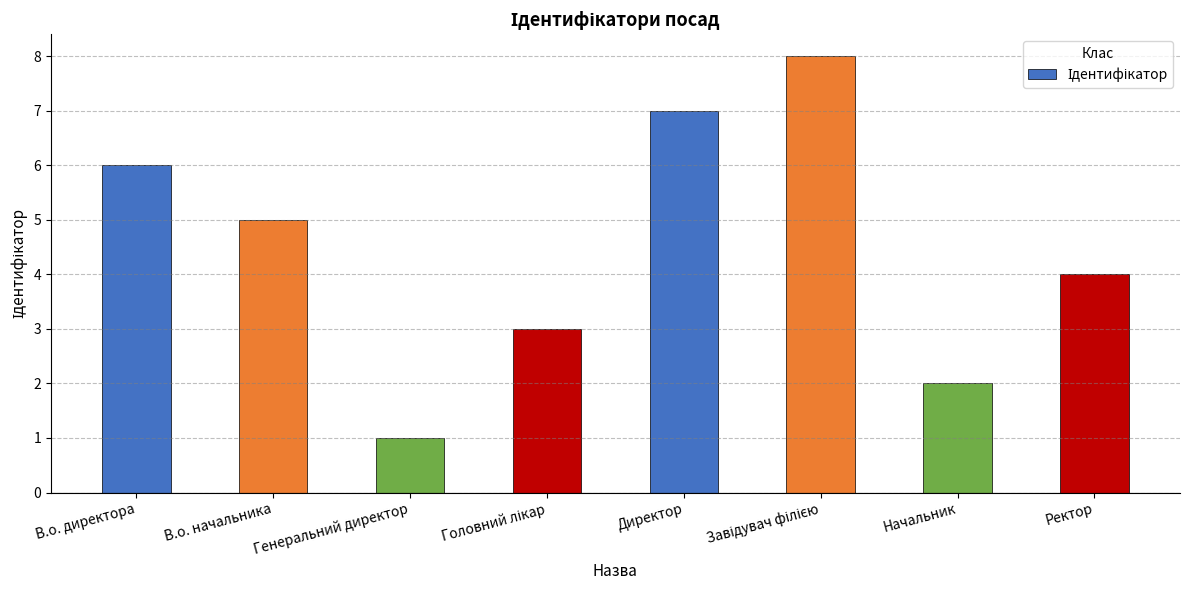

What is the greatest value displayed?

8